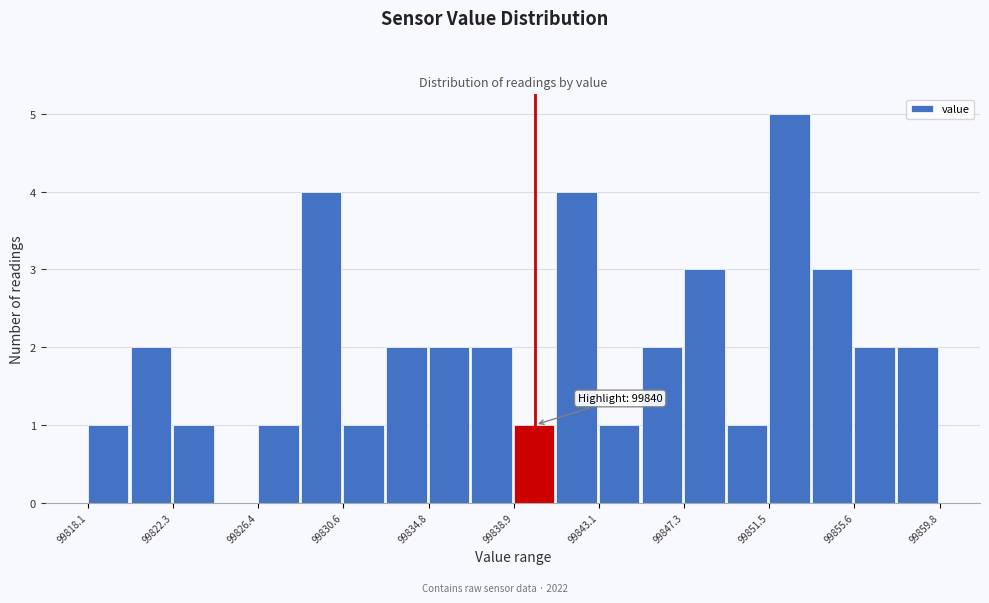

Which range on the x-axis has the tallest bar?

99851.5 to 99853.5